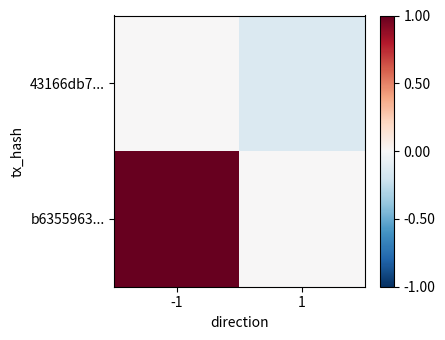

At which category does the chart reach its peak across all series?

-1